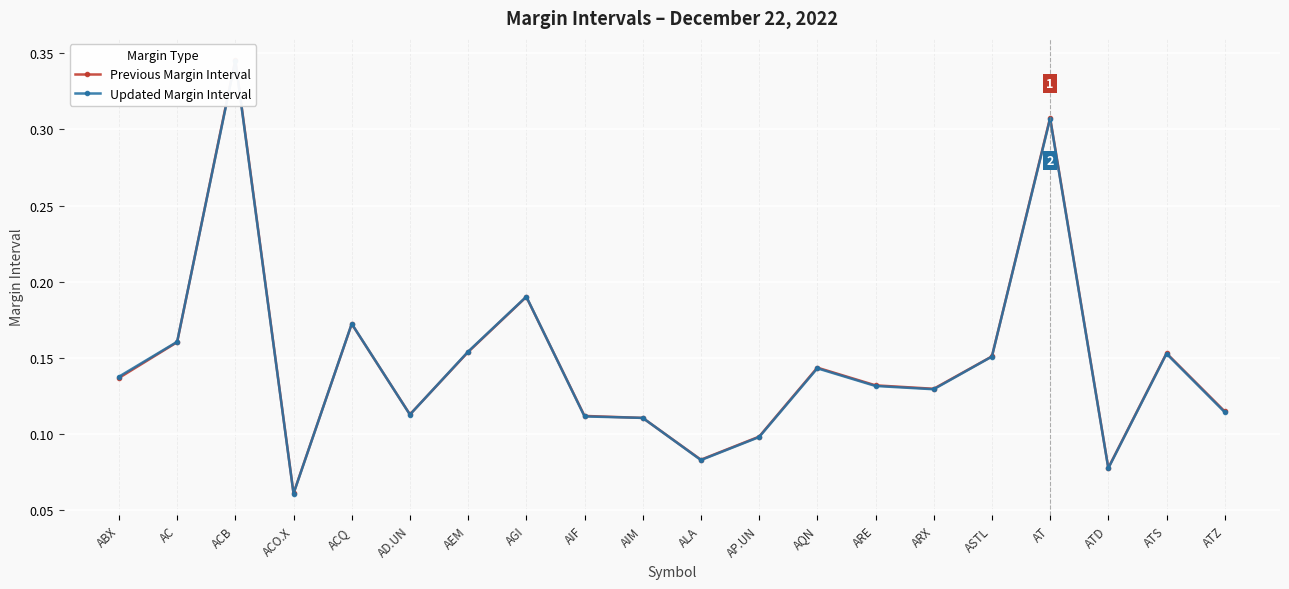

What is the value of the Updated Margin Interval point at the 20th from the left?

0.1